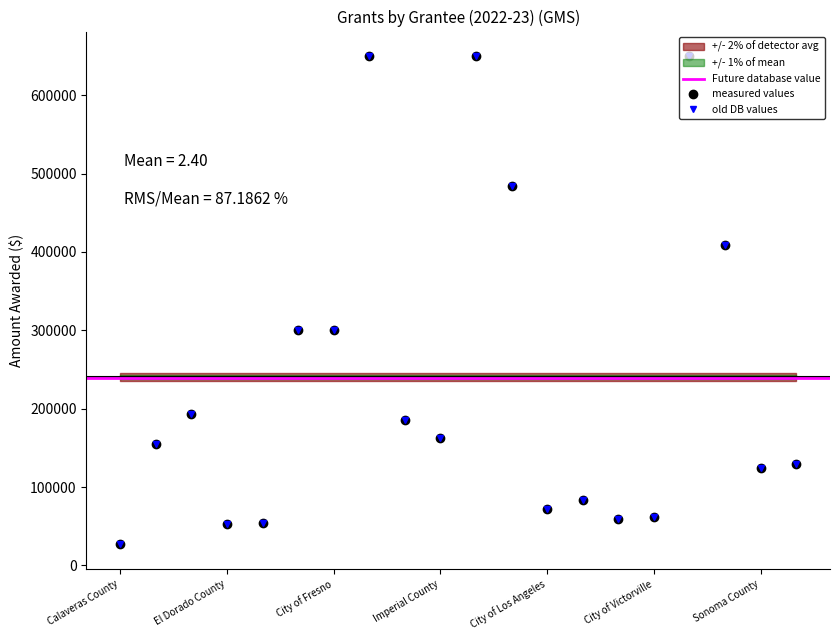

How many distinct data groups are displayed?

1